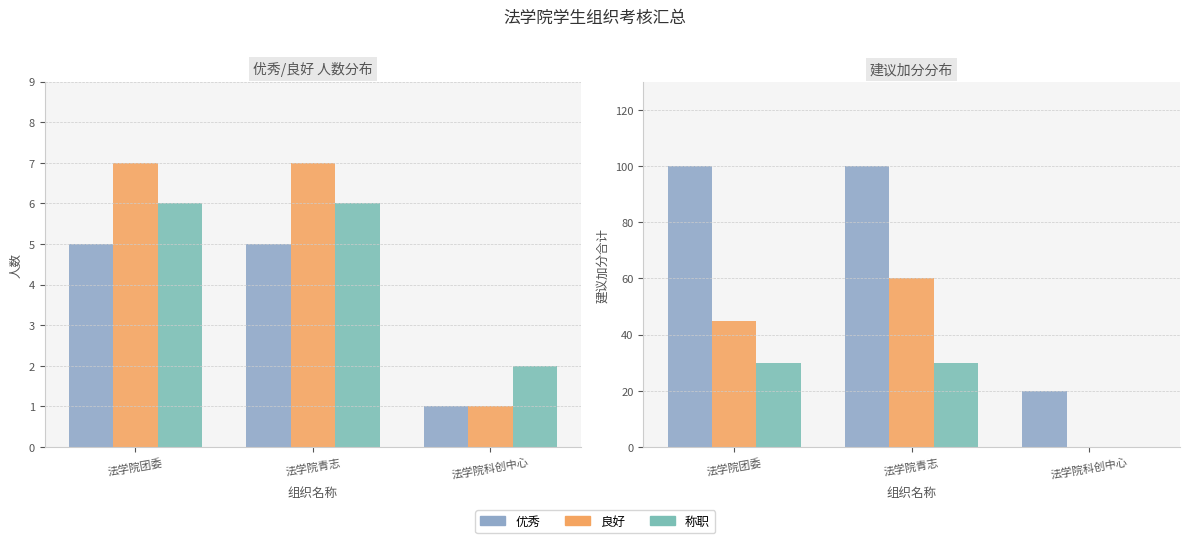

What are all the series names shown in the legend?

优秀, 良好, 称职